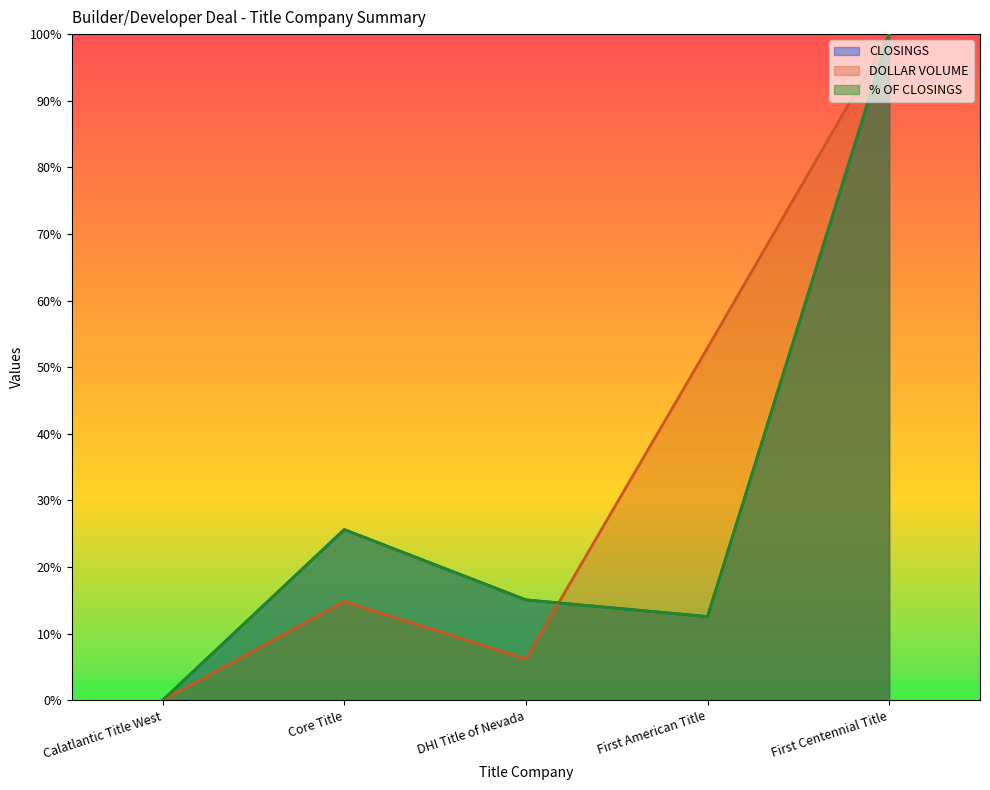

Rank the series by their maximum value, from lowest to highest.

CLOSINGS, DOLLAR VOLUME, % OF CLOSINGS